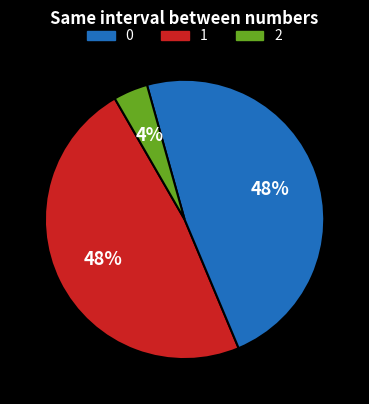

Is there any slice that represents more than half of the pie?

No